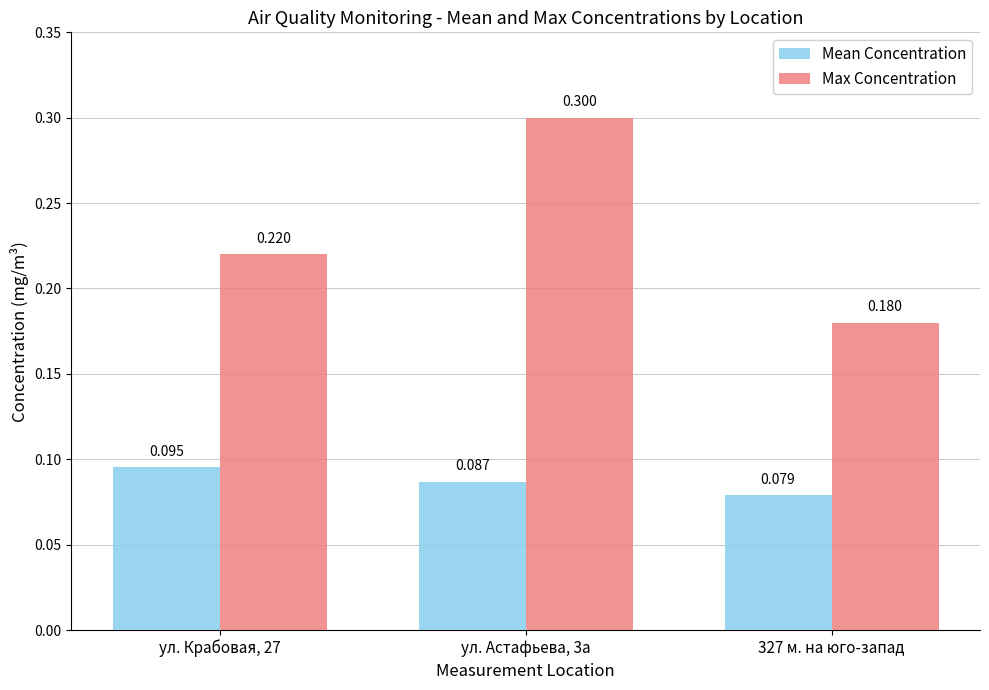

List the labels in order of Mean Concentration value, smallest first.

327 м. на юго-запад, ул. Астафьева, 3а, ул. Крабовая, 27